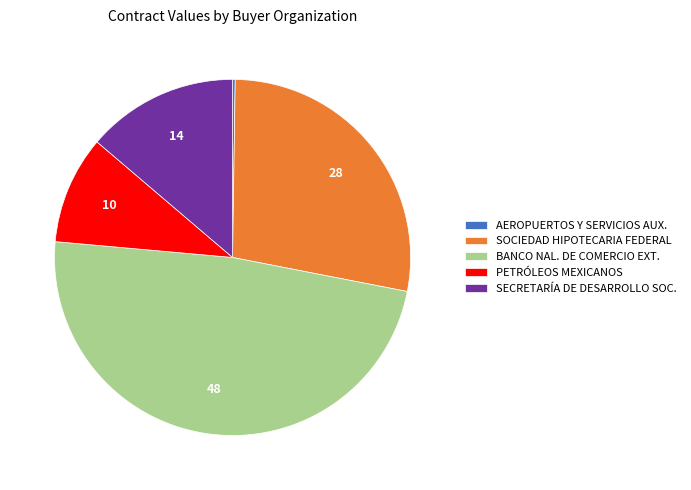

Is it true that SECRETARÍA DE DESARROLLO SOC. is 1% of the pie?

False